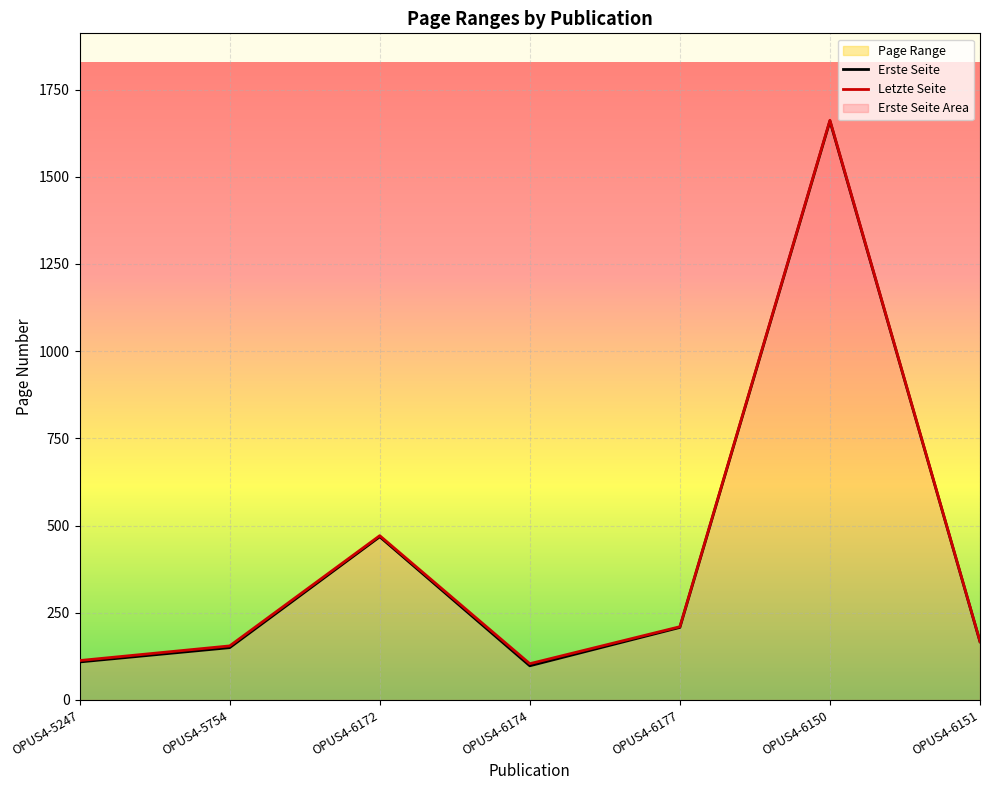

What is the value of the Letzte Seite point at the 5th from the left?

210